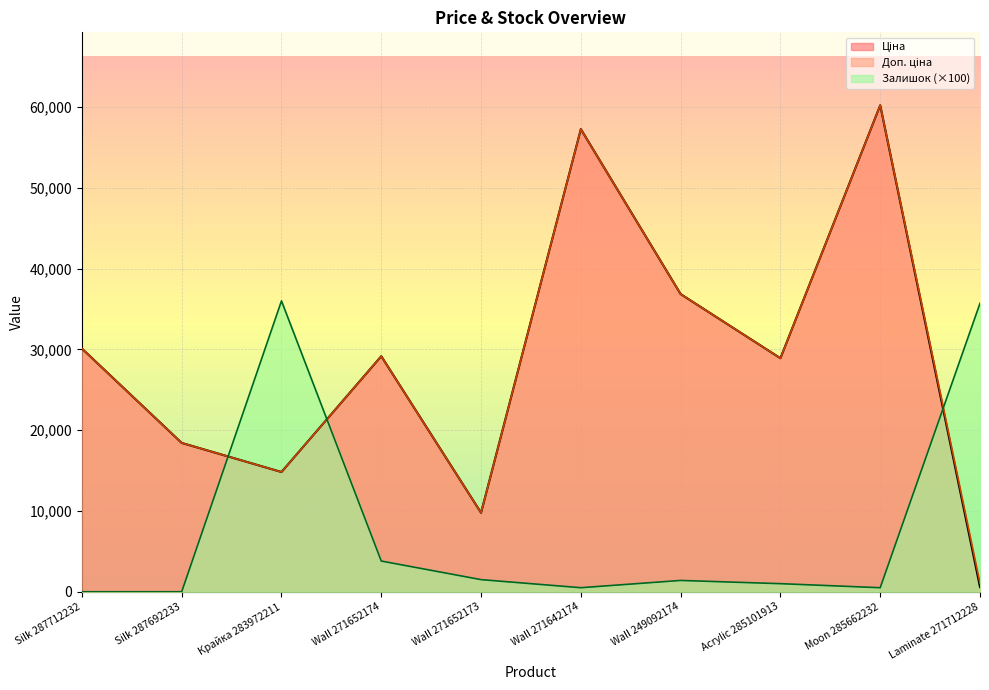

Which series has the largest total across all categories?

Доп. ціна